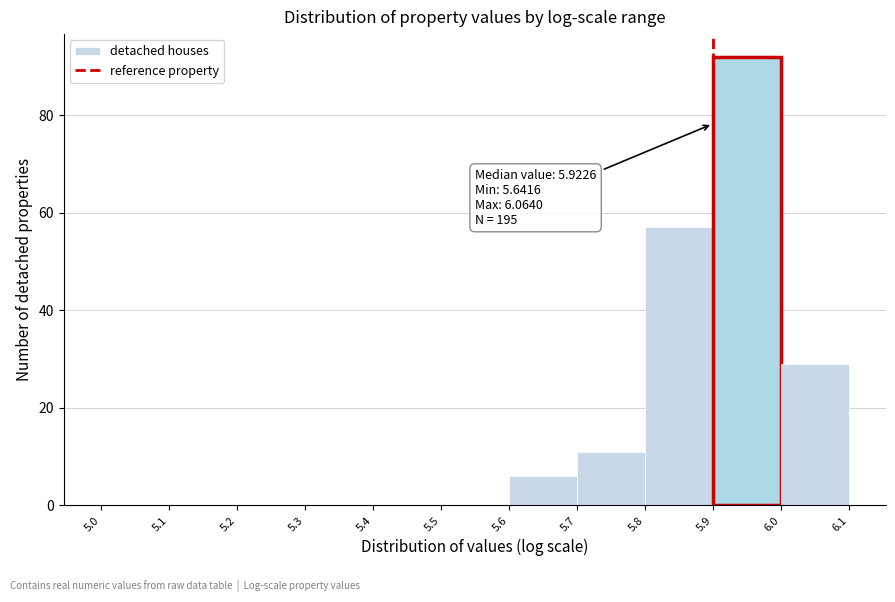

Over which range of the x-axis is the bar tallest?

5.9 to 6.0